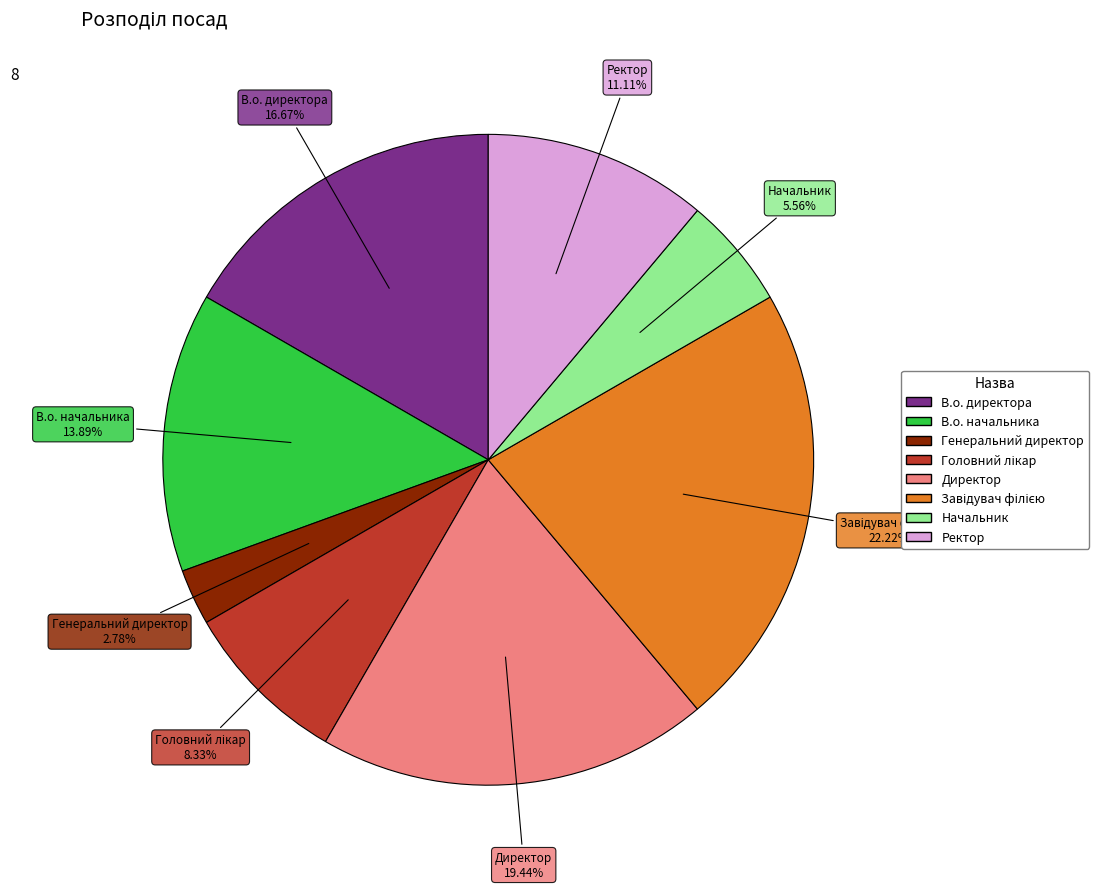

Is there a majority slice in this chart?

No